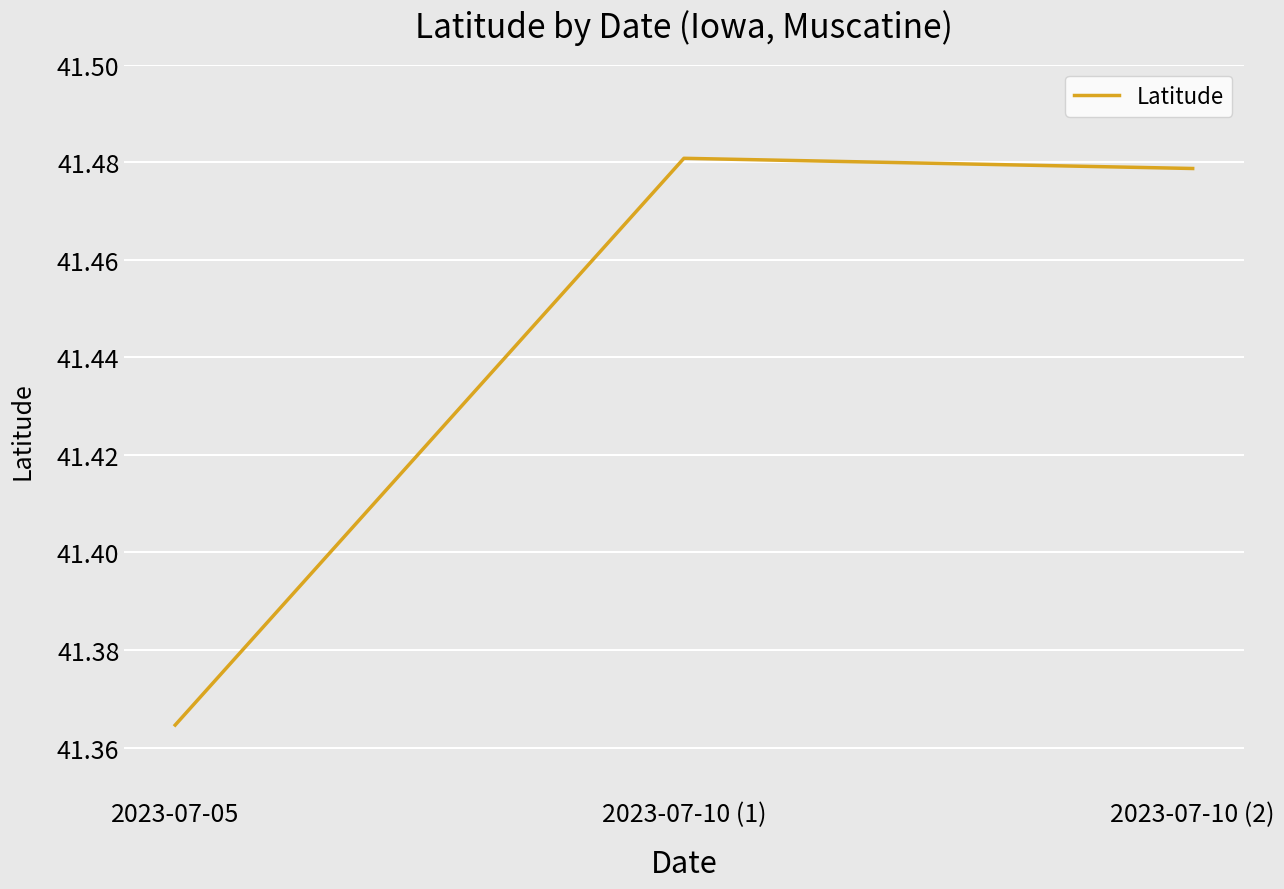

How many lines are shown in the chart?

1